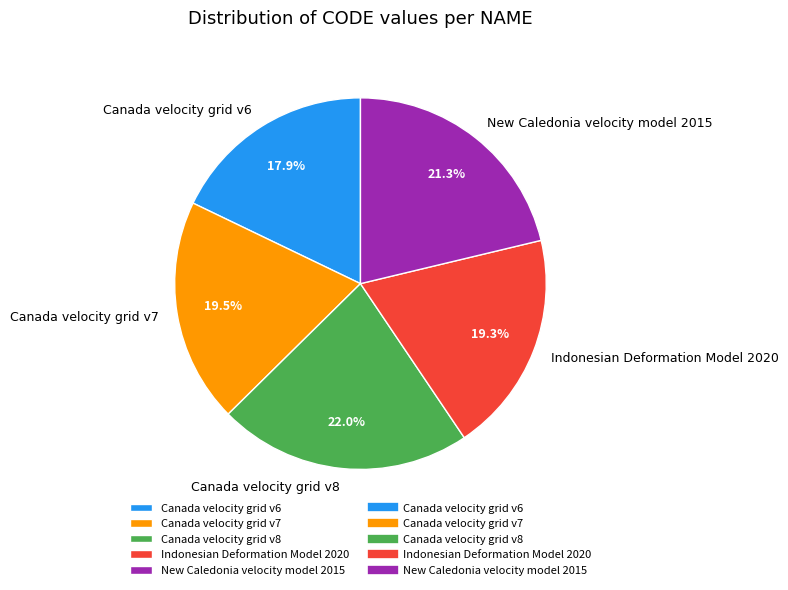

Count the number of slices in the pie.

5